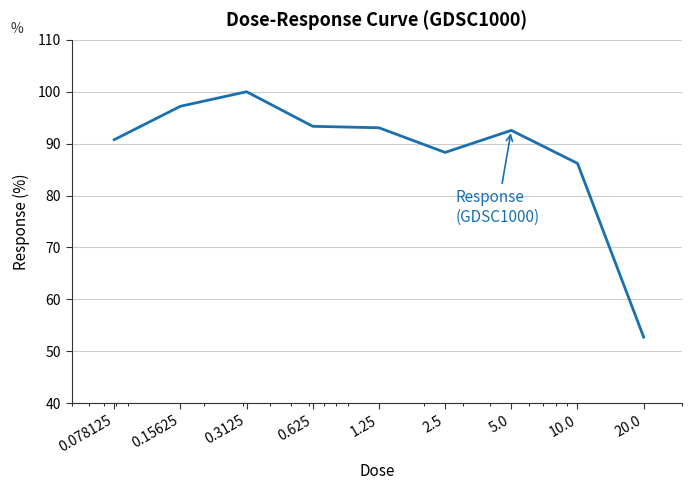

What is the difference between the maximum and minimum values?

47.3